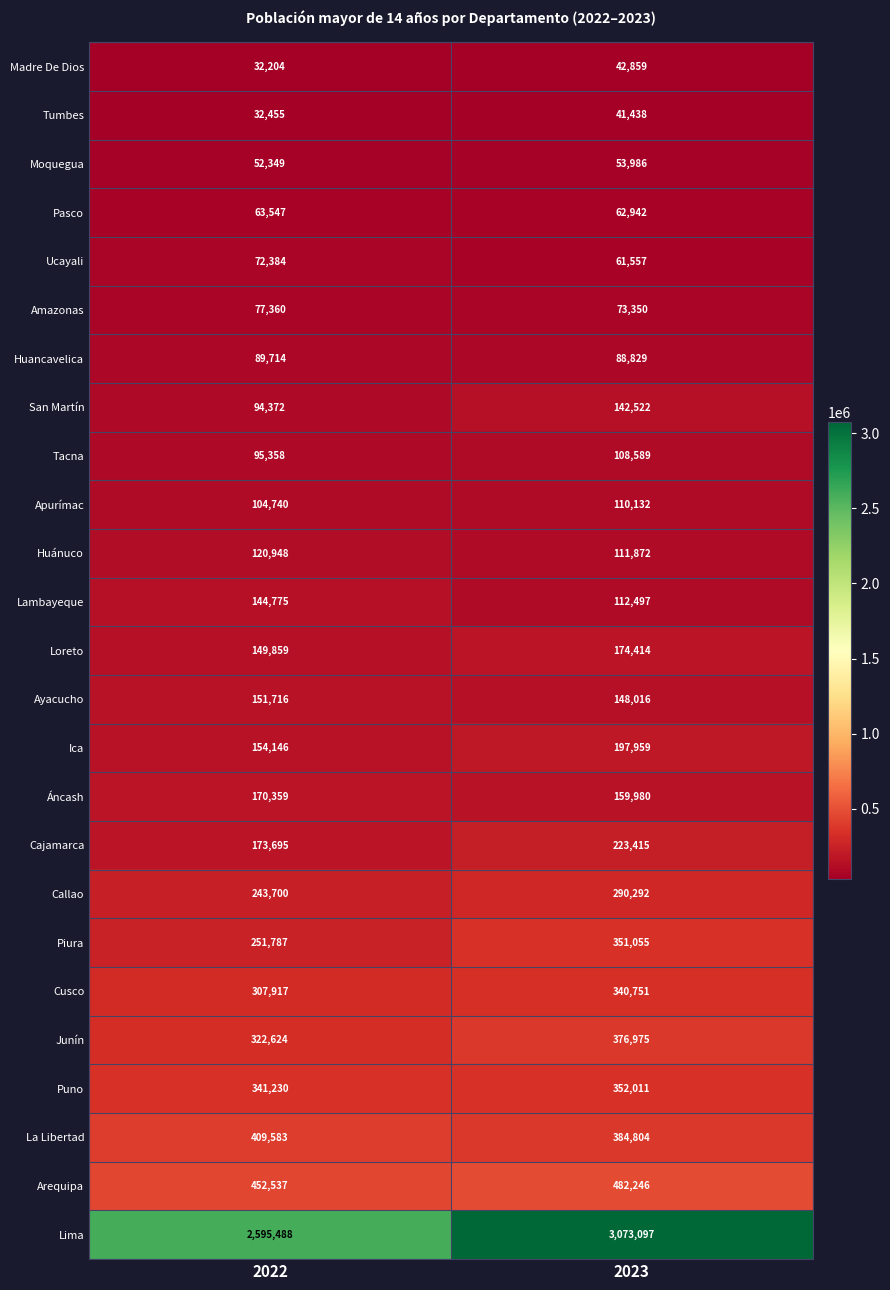

What is the spread (max minus min) of values at 2022?

2563284